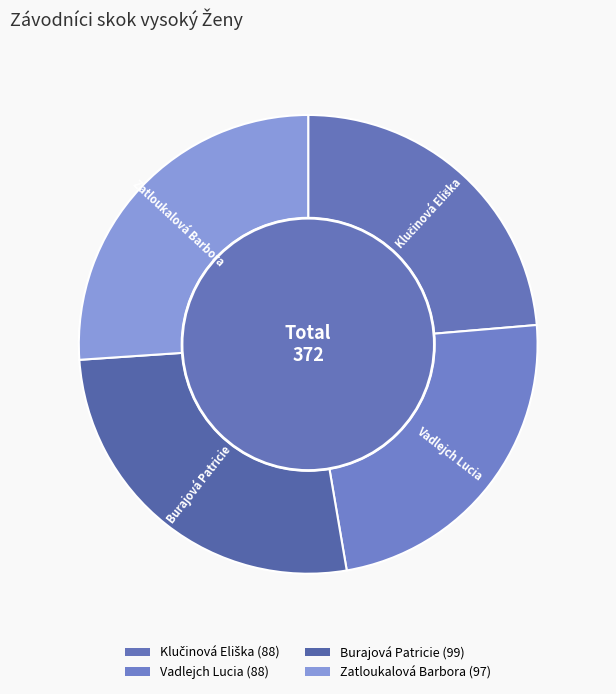

Which slice is the largest?

Burajová Patricie